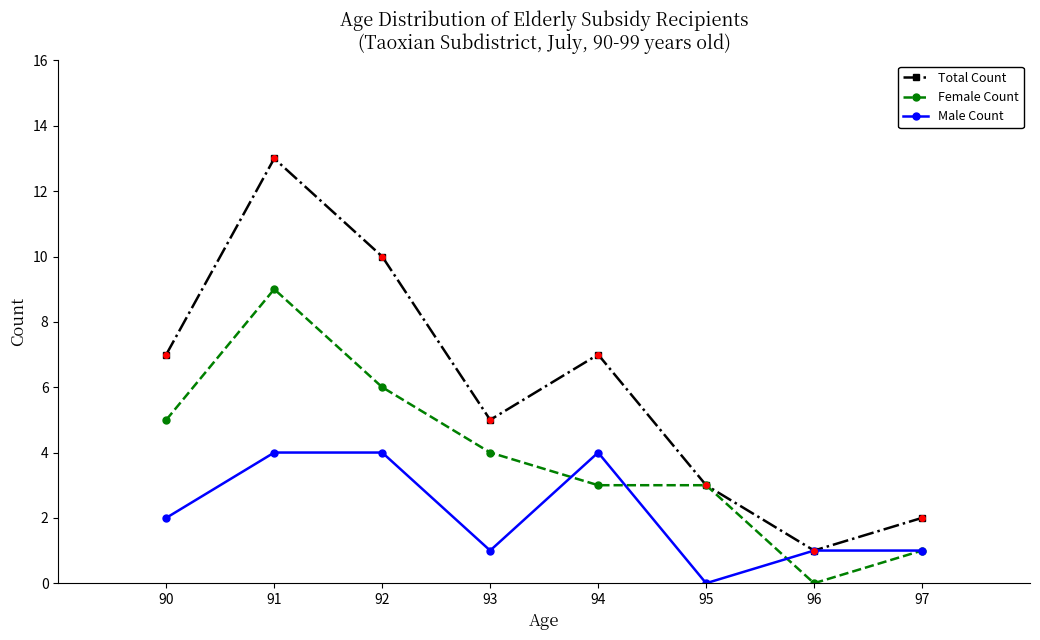

Which series changed the most between 90 and 96?

Total Count